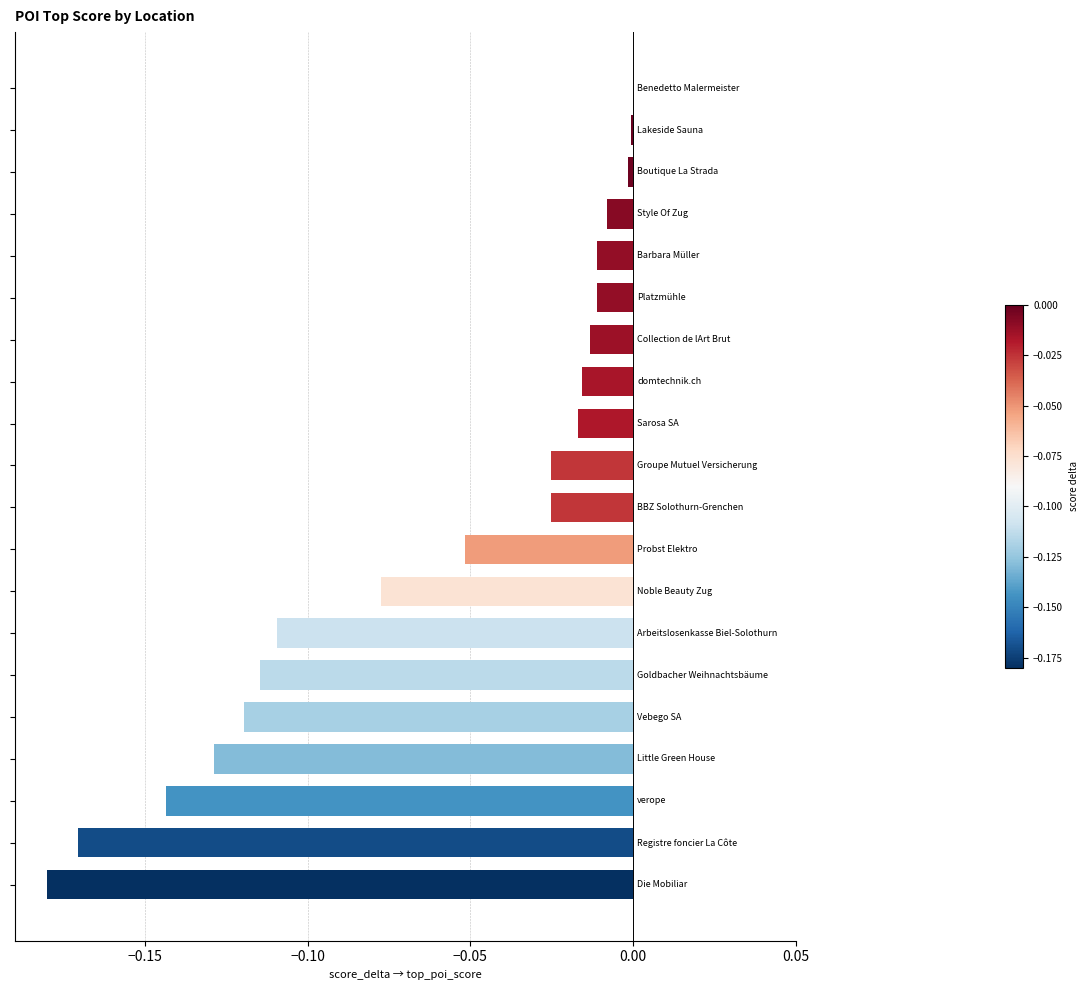

What is the sum of all values?

-1.2